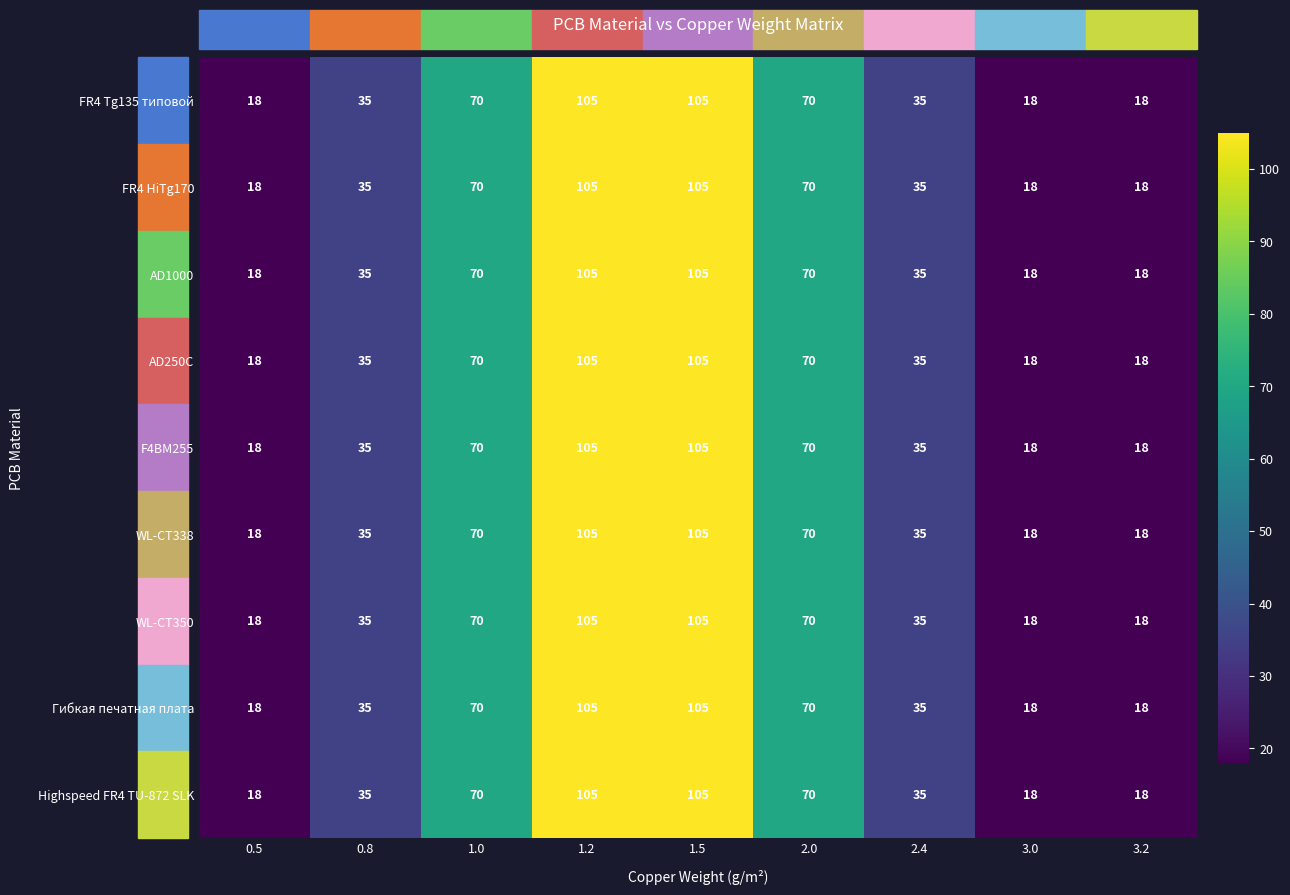

At how many categories does at least one series exceed 62?

4